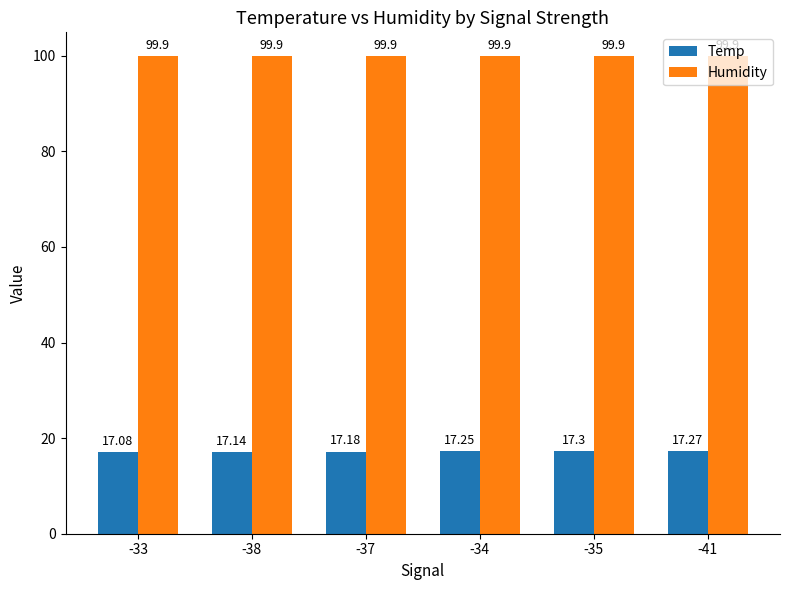

Which series has the largest total across all categories?

Humidity